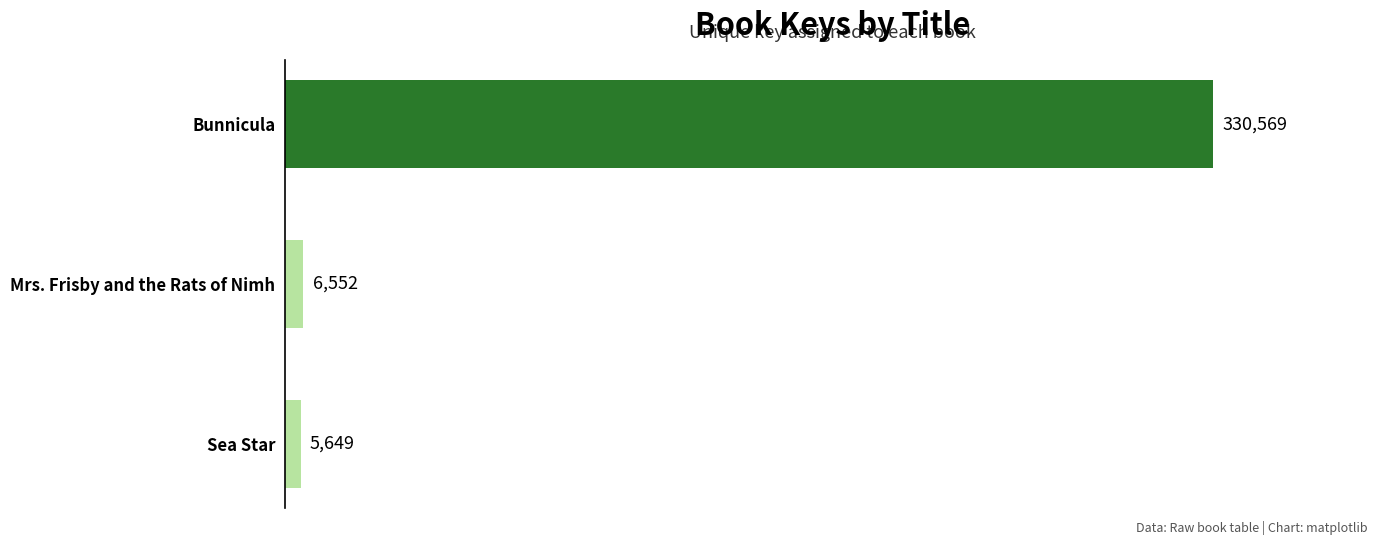

How many values are below 6552?

1